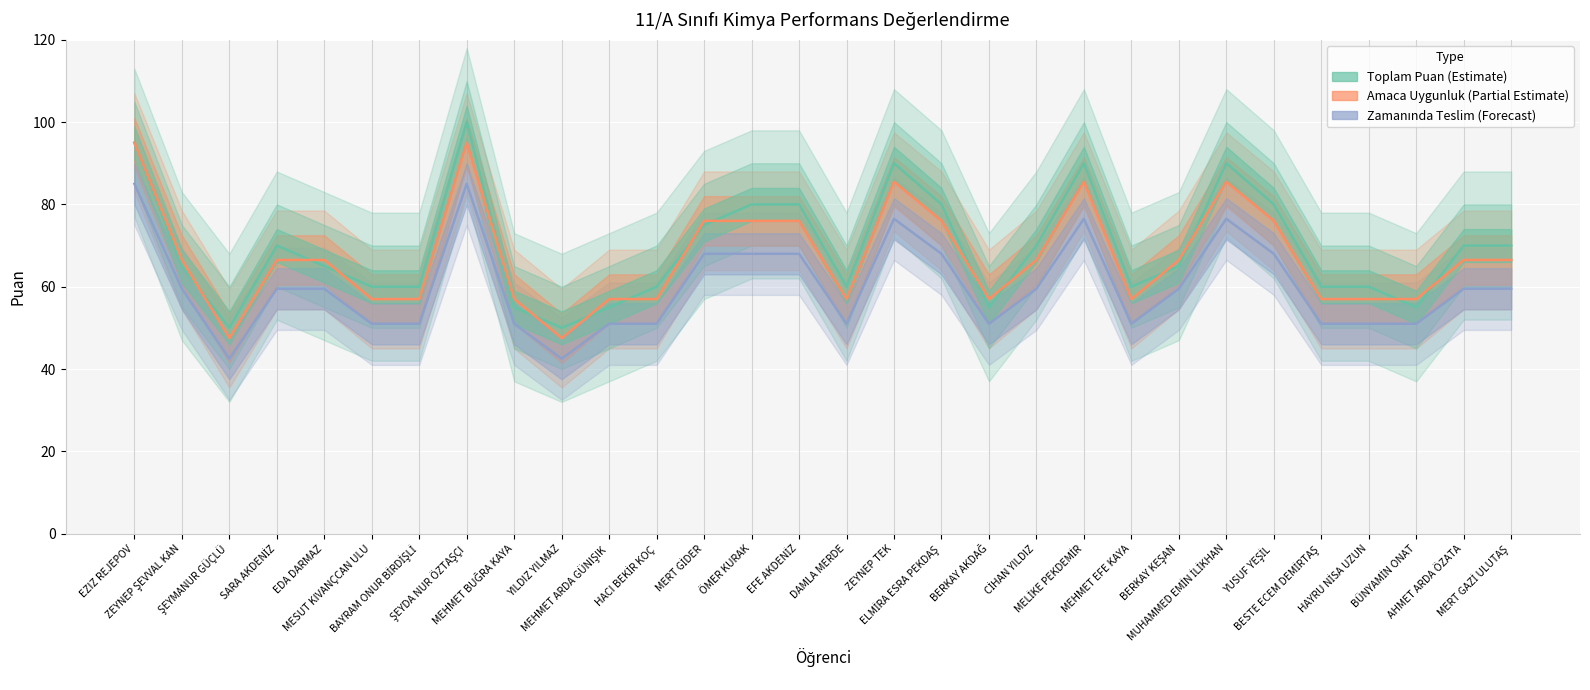

What is the highest value of the Ödevin zamanında hazırlayıp teslim series?

85.0